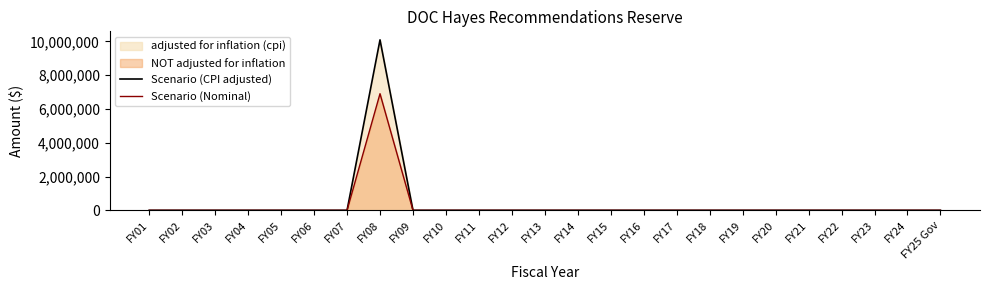

At FY08, list the series in order from smallest to largest.

Scenario (Nominal), Scenario (CPI adjusted)